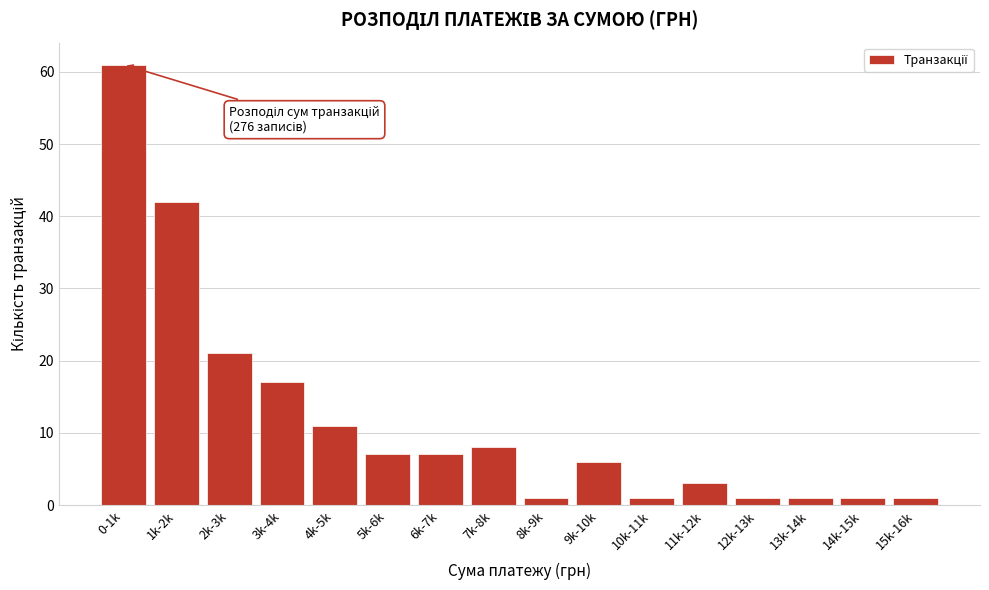

Reading left to right, extract all data points from this chart.

0-1k=61	1k-2k=42	2k-3k=21	3k-4k=17	4k-5k=11	5k-6k=7	6k-7k=7	7k-8k=8	8k-9k=1	9k-10k=6	10k-11k=1	11k-12k=3	12k-13k=1	13k-14k=1	14k-15k=1	15k-16k=1